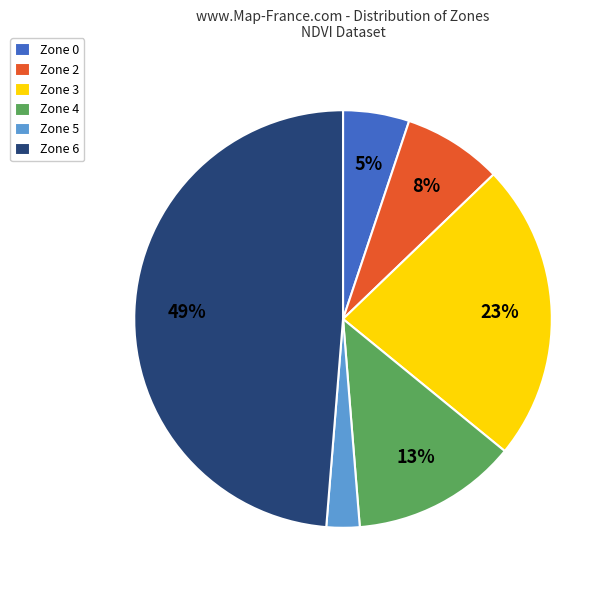

How many segments does this pie chart have?

6